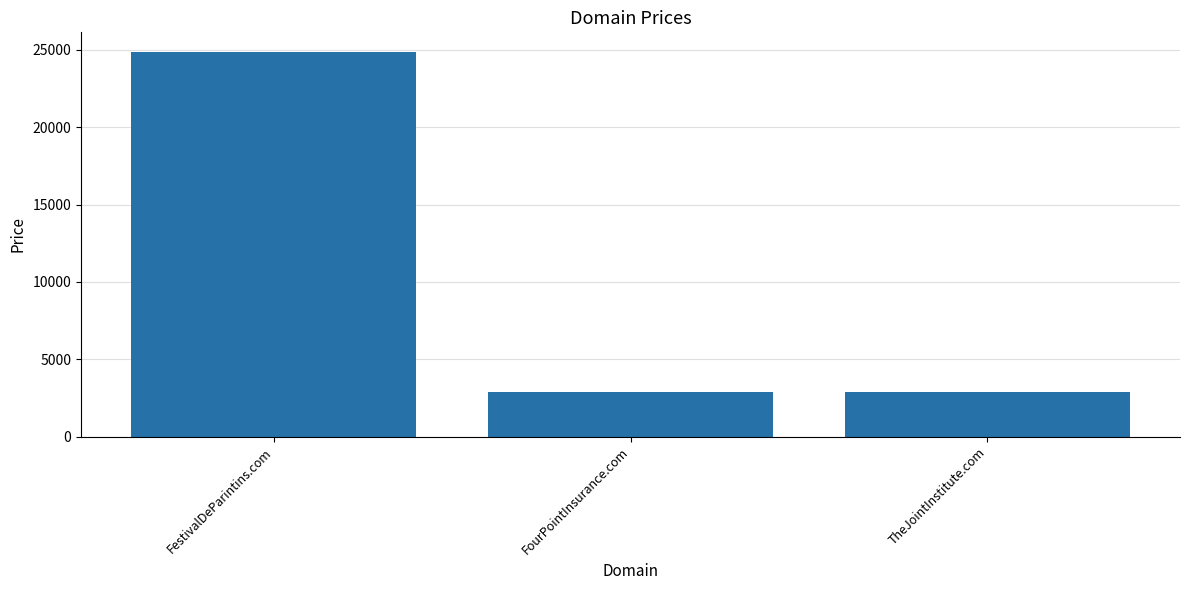

Count the number of categories in the chart.

3